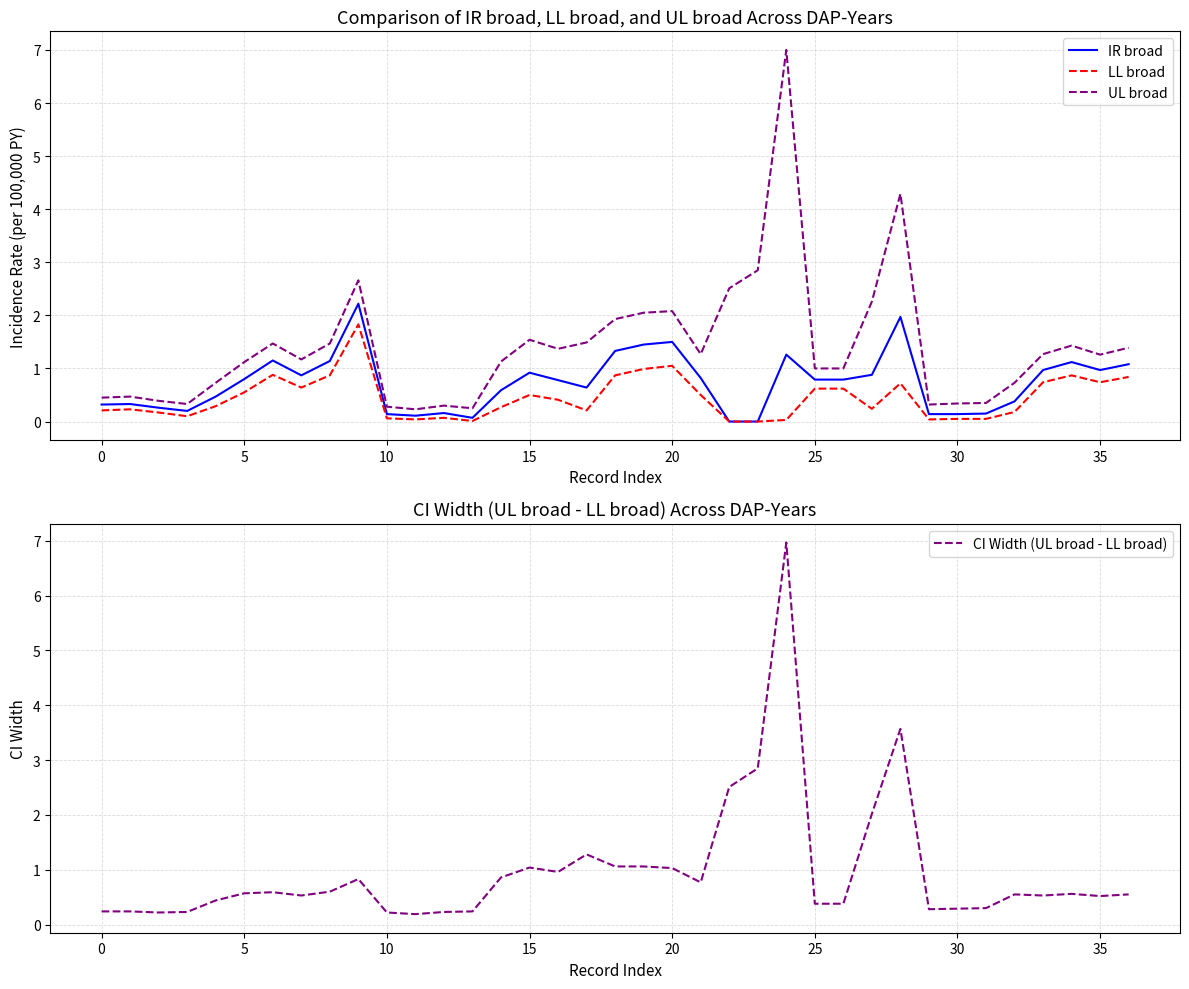

What is the total value across all series at 20?

3.0